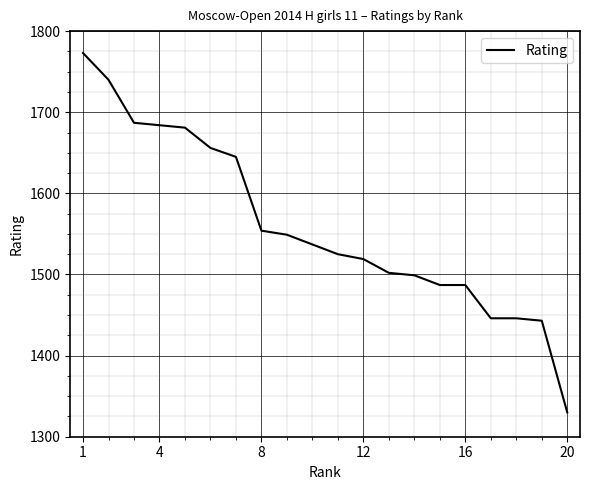

What is the difference between the maximum and minimum values?

443